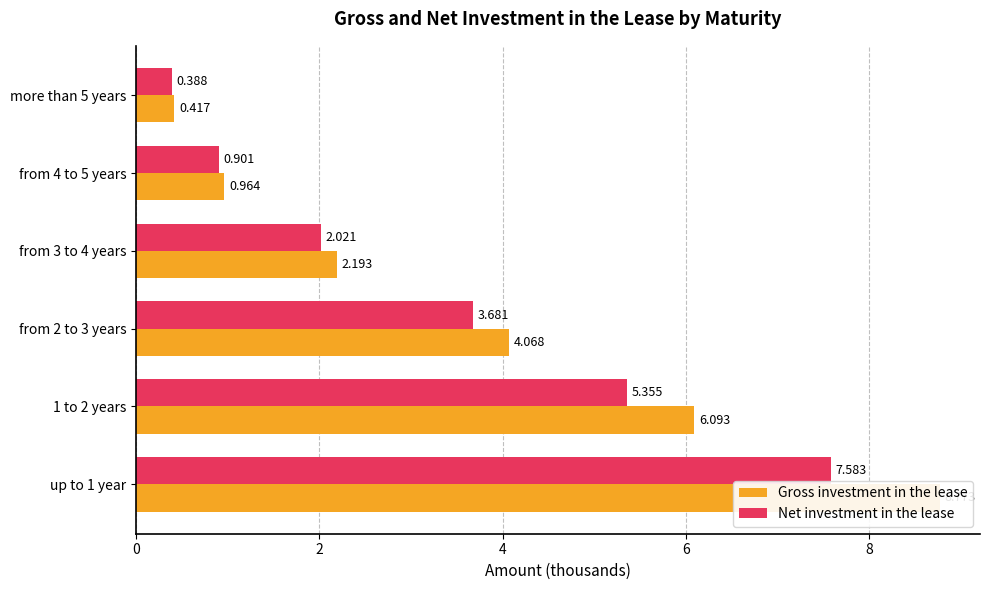

The Net investment in the lease series shows 3.7 at from 2 to 3 years. True or false?

True